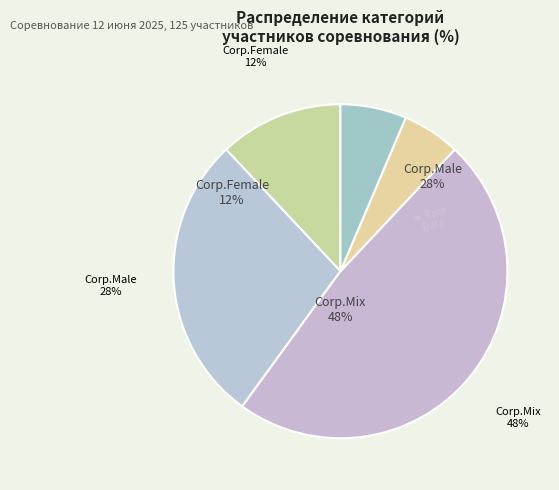

Between Corp.Mix and Corp.Female, which is larger?

Corp.Mix